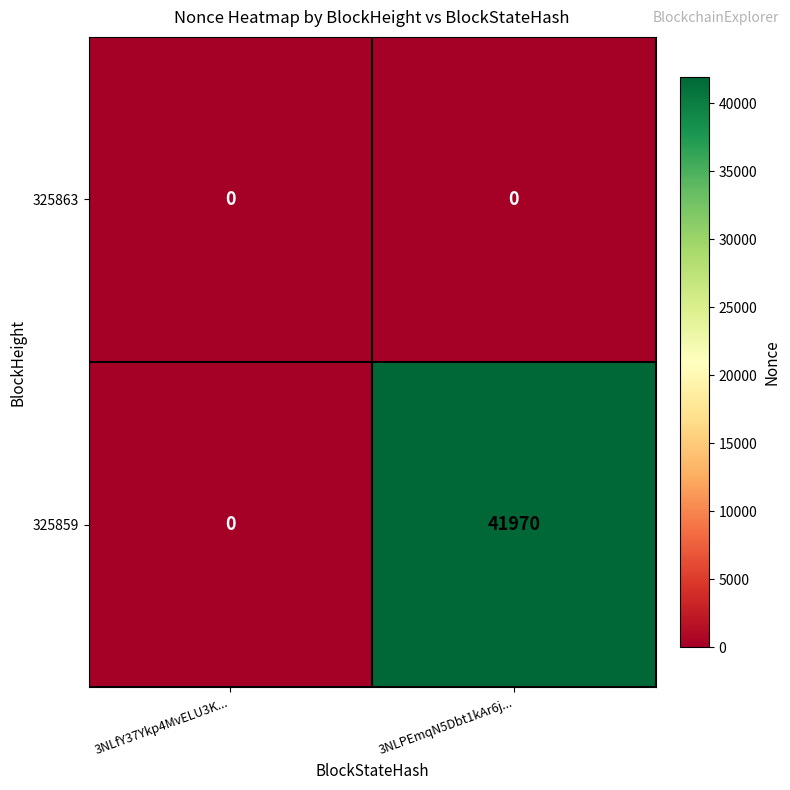

Which series has the widest spread of values?

325859